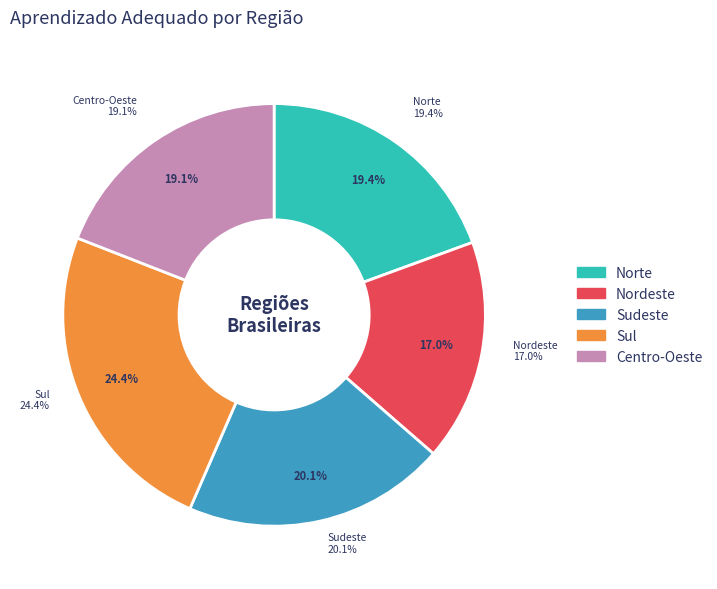

What is the ratio of the value at Norte to the value at Sudeste?

1.0